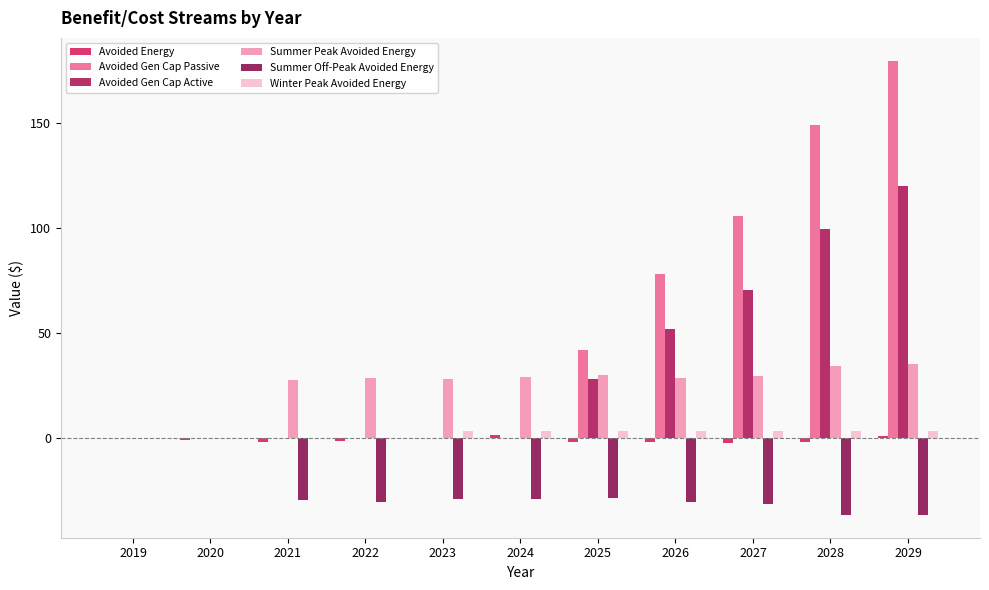

Count the number of data series in this chart.

6